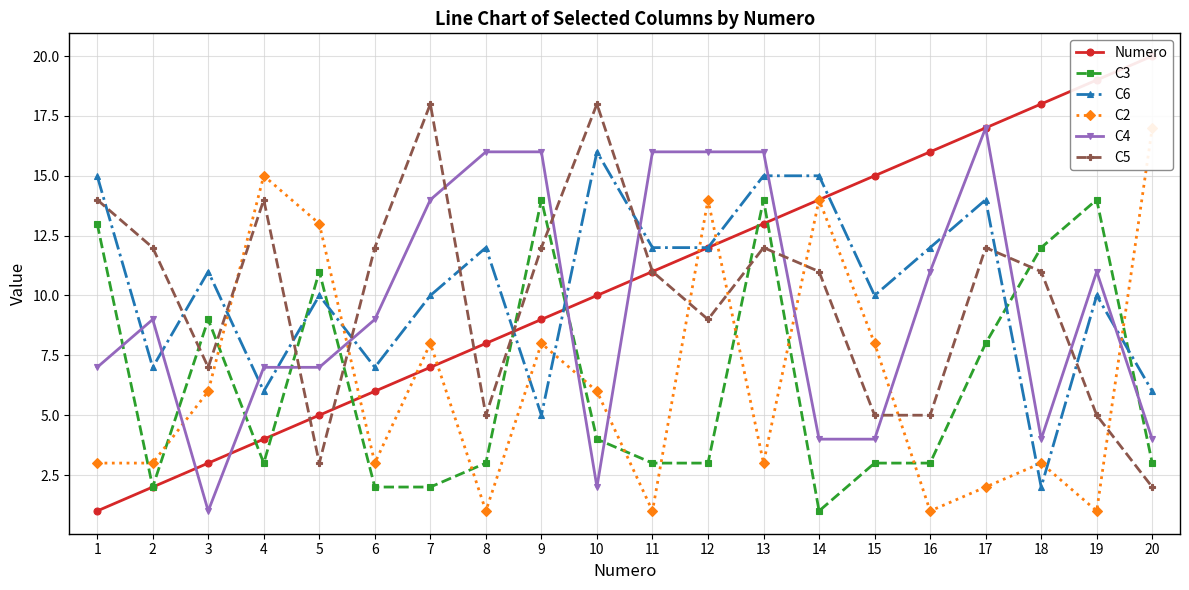

Rank the series at 9 from lowest to highest value.

C6, C2, Numero, C5, C3, C4